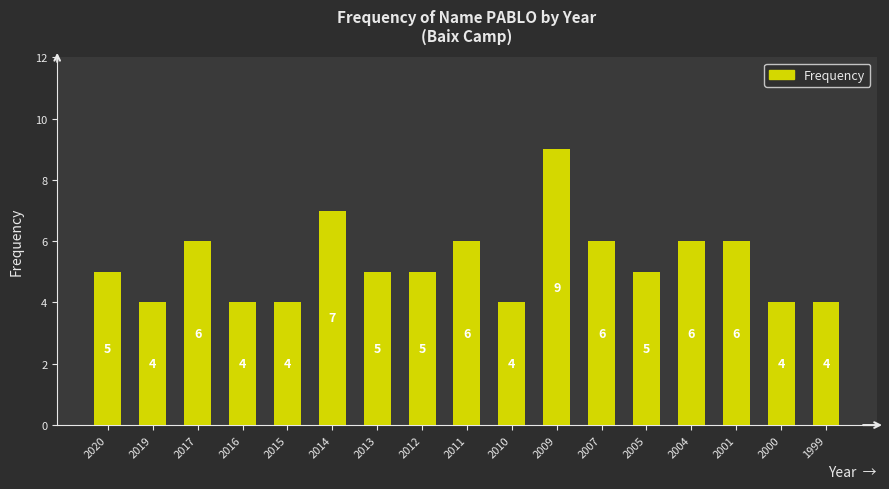

How many values are between 4 and 6?

15